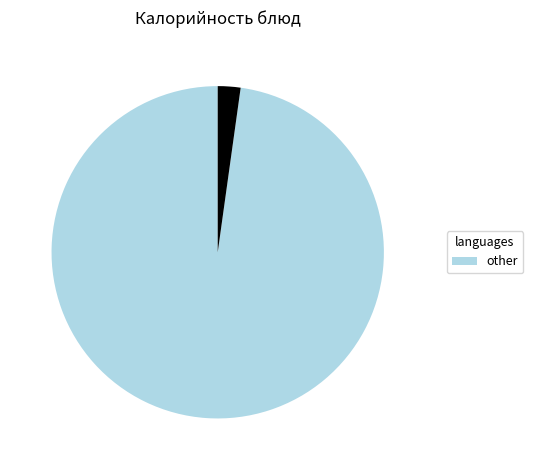

Does any single category account for the majority?

Yes